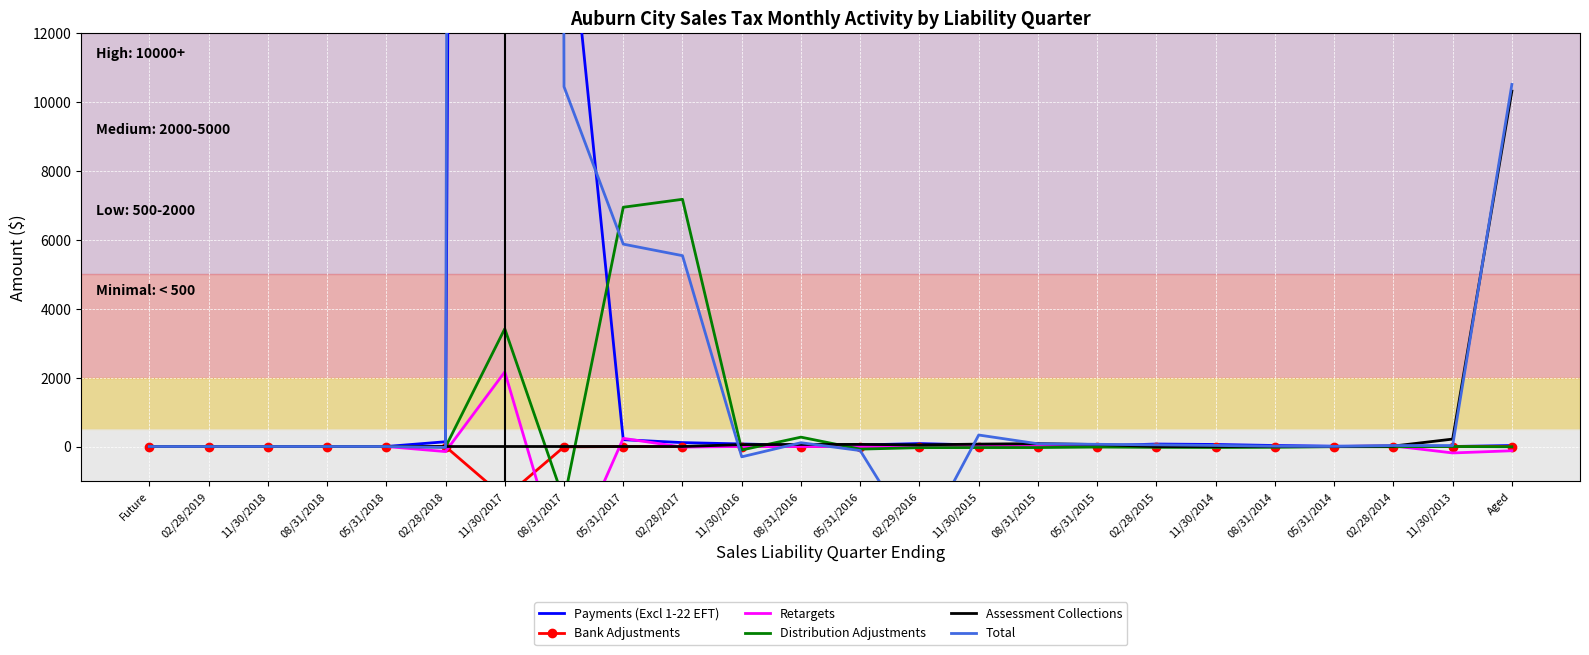

True or false: Assessment Collections has a value of 4901.0 at 05/31/2014.

False